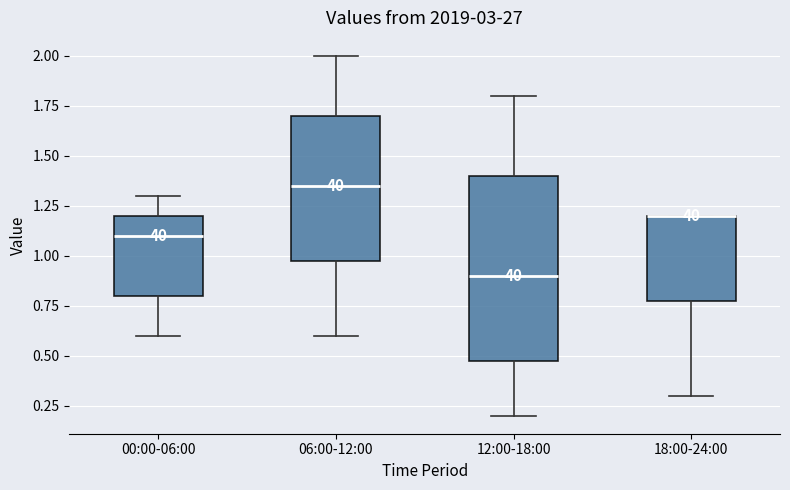

Reading left to right, read every box against the y-axis: the position of its median line, the range the box covers, and the ends of its whiskers. The values are not printed on the chart, so give them approximately, as read against the axis.

00:00-06:00: median 1.10, box 0.80 to 1.20, whiskers 0.60 to 1.30
06:00-12:00: median 1.35, box 1.00 to 1.70, whiskers 0.60 to 2.00
12:00-18:00: median 0.90, box 0.50 to 1.40, whiskers 0.20 to 1.80
18:00-24:00: median 1.20 (drawn on the box's upper edge), box 0.80 to 1.20, whiskers 0.30 to 1.20